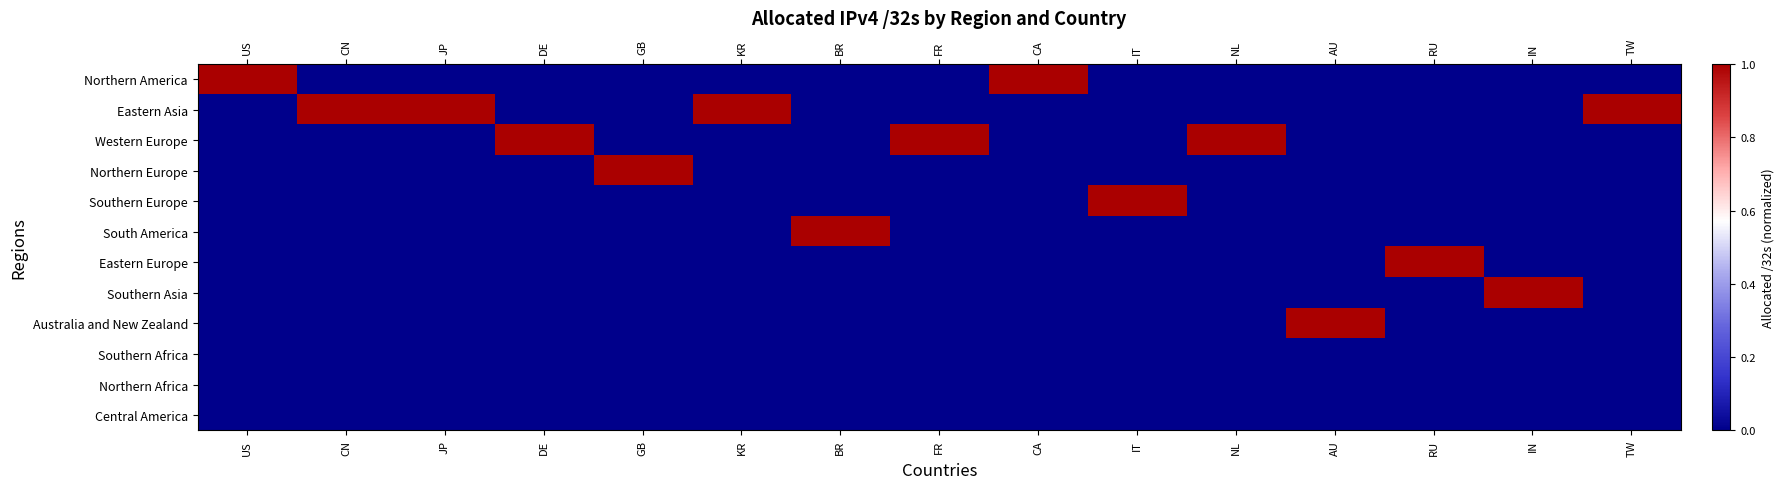

What is the total value across all series at US?

1